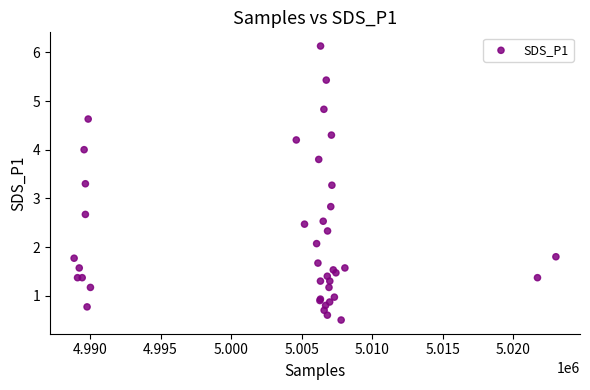

What Y value in the scatter plot is closest to 3?

2.8